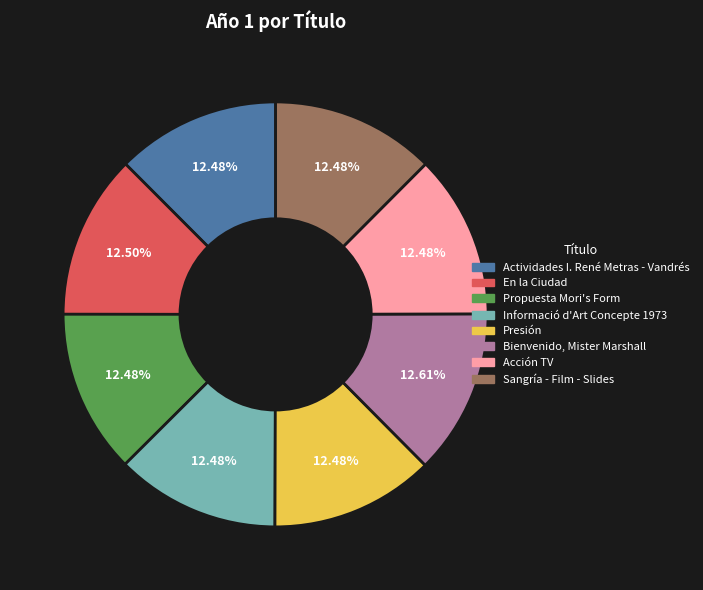

Is it true that Presión is 12% of the pie?

True